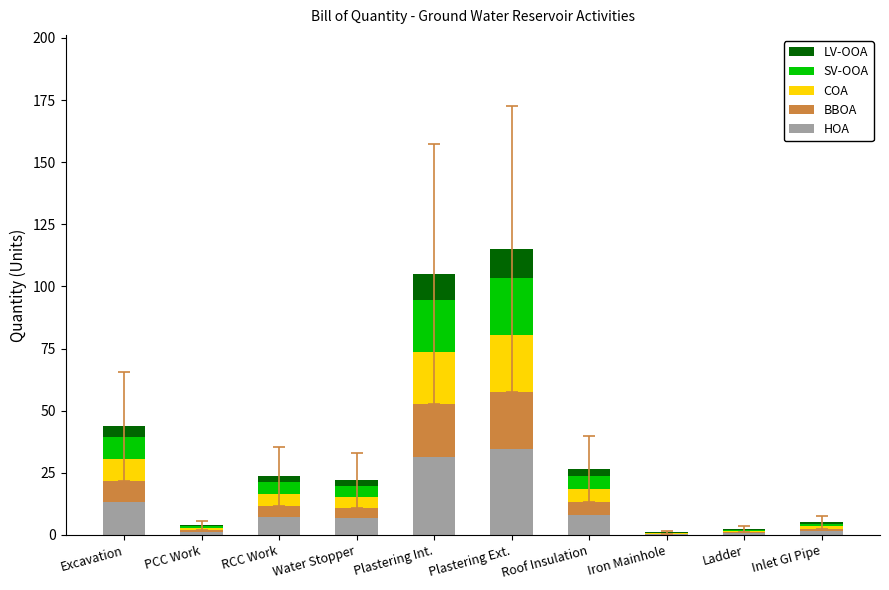

What is the total value across all series at Plastering Ext.?

115.0